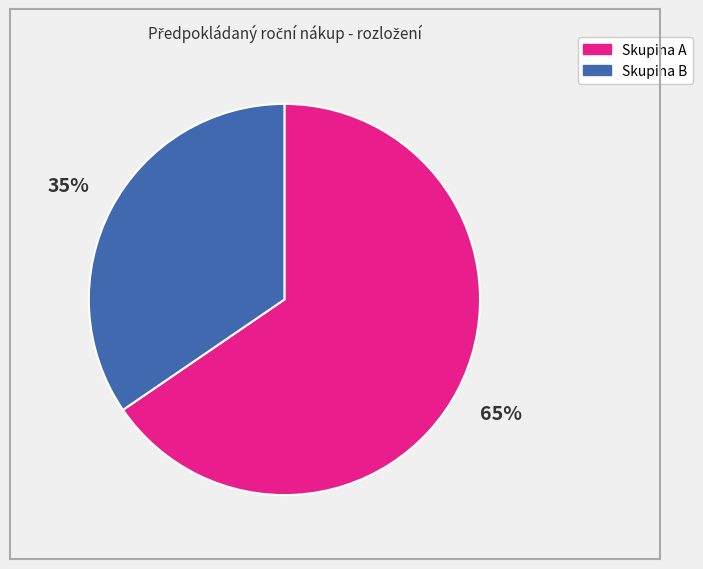

To the nearest percent, what is the average slice percentage?

50%